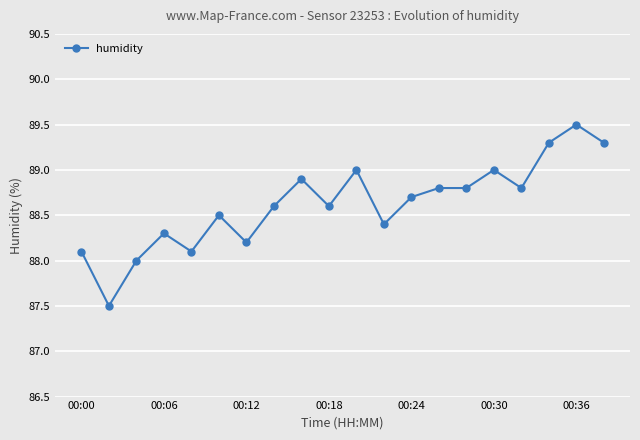

Reading left to right, list all the values displayed in this chart.

88.1	87.5	88.0	88.3	88.1	88.5	88.2	88.6	88.9	88.6	89.0	88.4	88.7	88.8	88.8	89.0	88.8	89.3	89.5	89.3